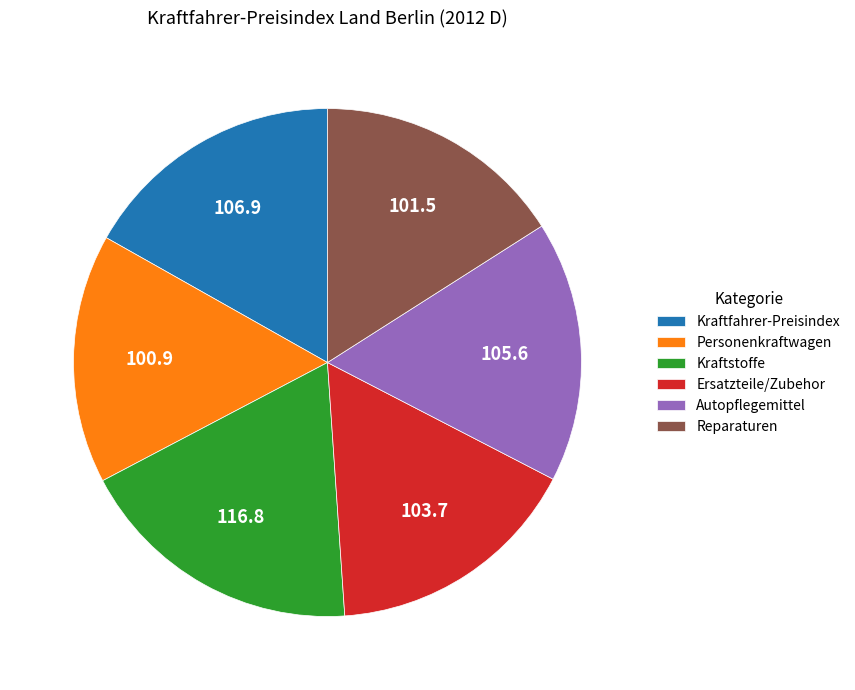

What is the largest slice in the pie chart?

Kraftstoffe